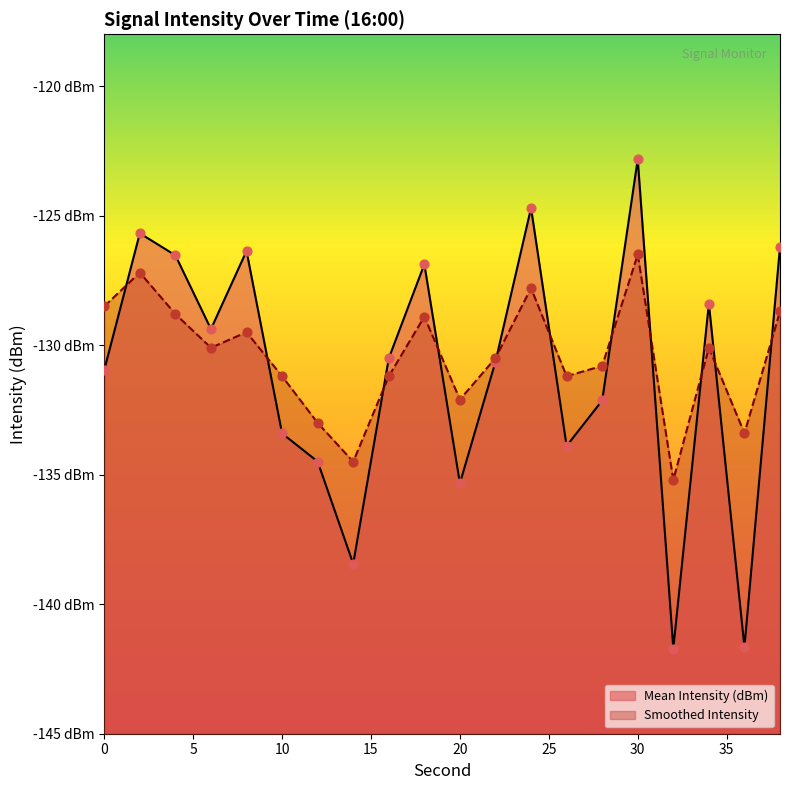

What are all the series names shown in the legend?

Mean Intensity (dBm), Smoothed Intensity